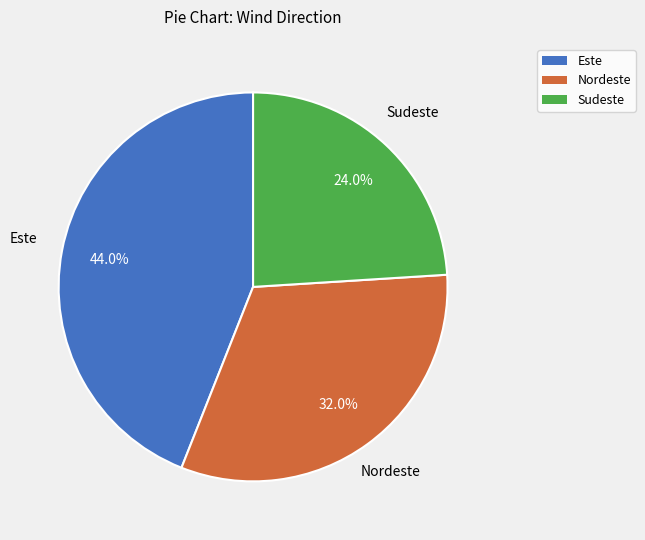

What portion of the pie excludes Sudeste?

76.0%